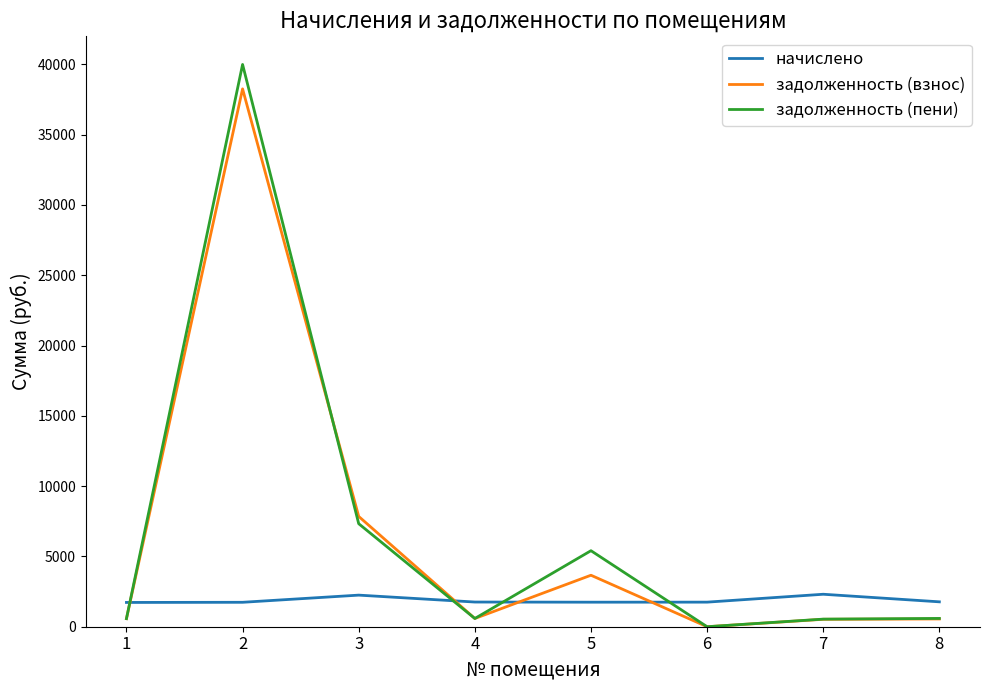

Rank the series at 5 from lowest to highest value.

начислено, задолженность (взнос), задолженность (пени)